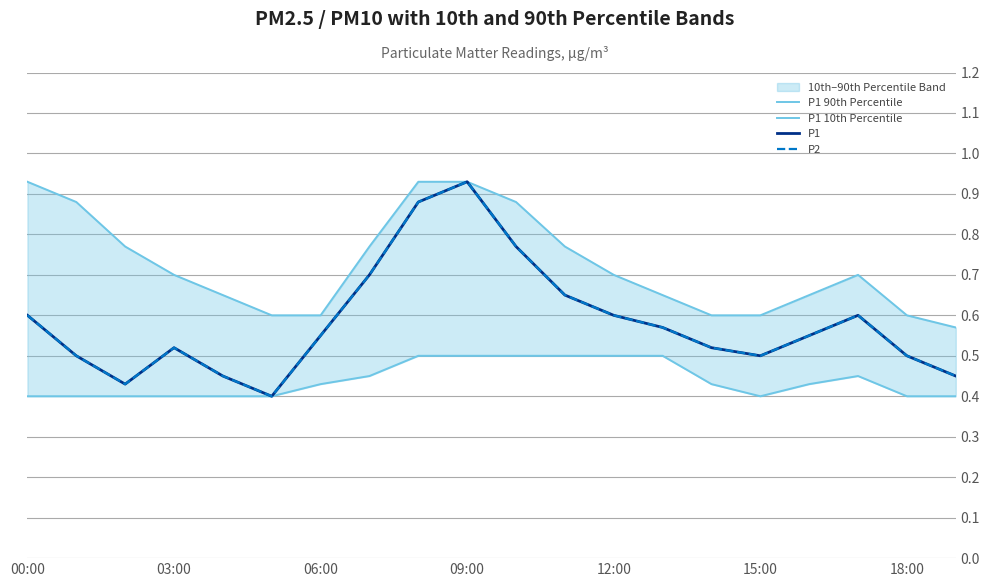

Which label corresponds to the largest value in the chart?

00:00